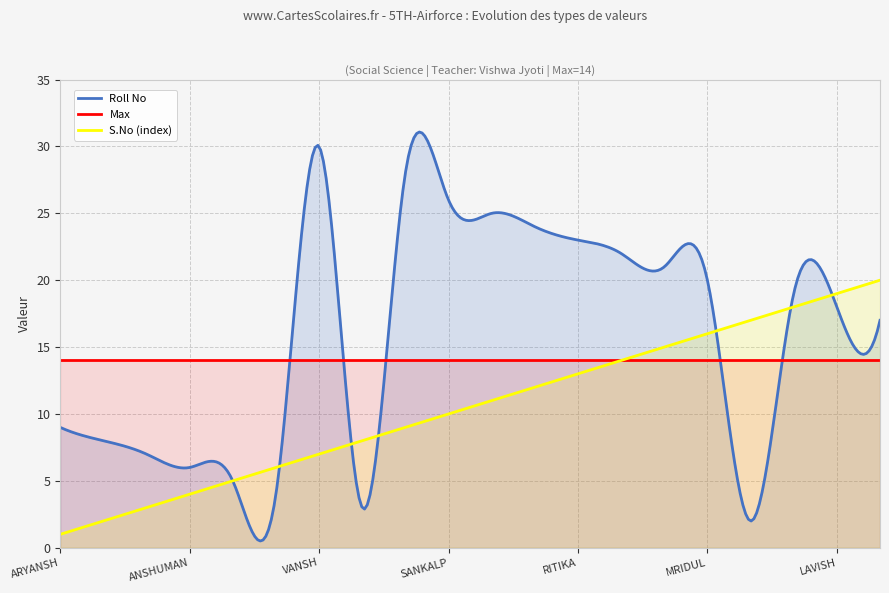

True or false: Roll No has more than 1 interior local peaks.

True